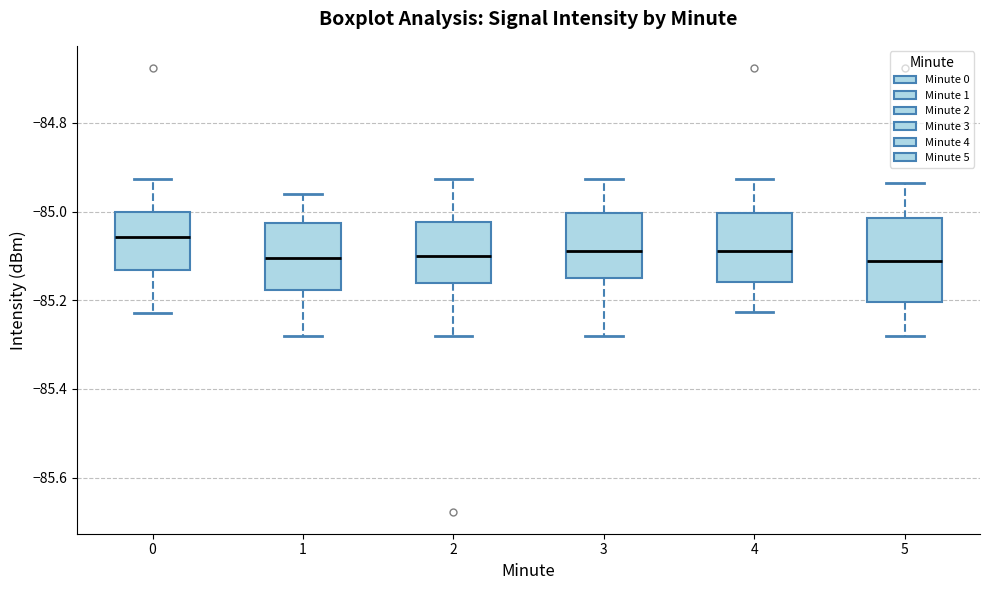

Where does the median line of the box at x = 1 sit on the y-axis? The values are not printed on the chart, so give them approximately, as read against the axis.

-85.10